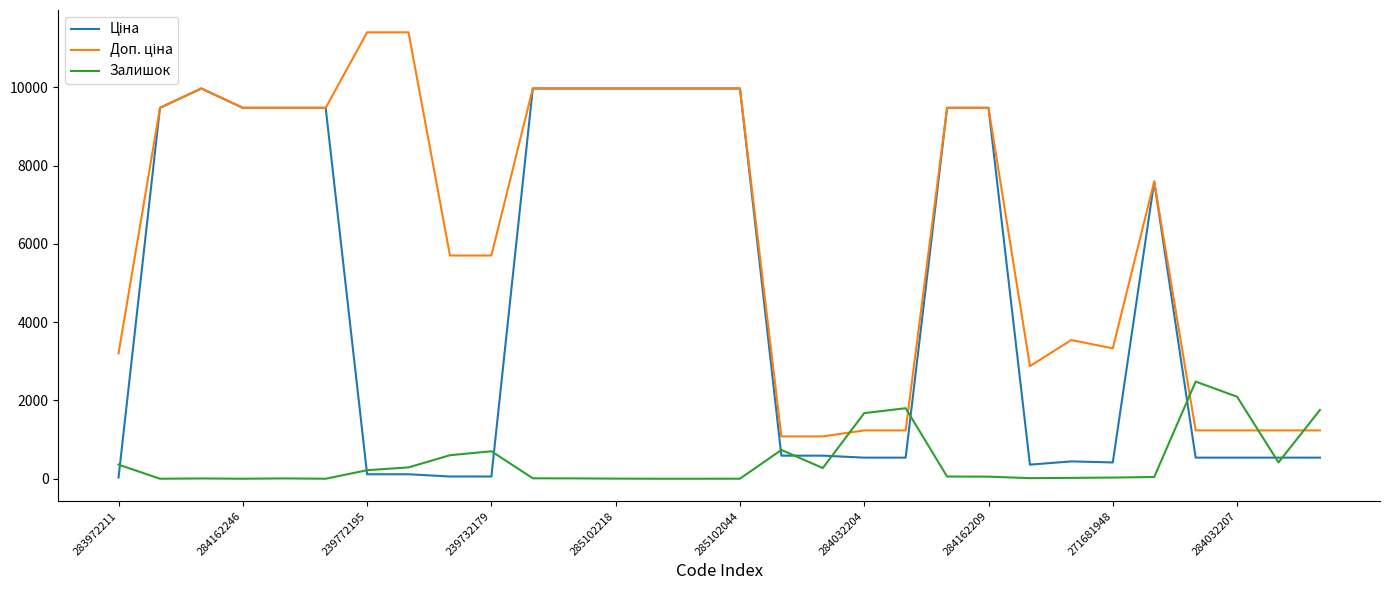

At which label does Залишок reach its minimum?

284162246